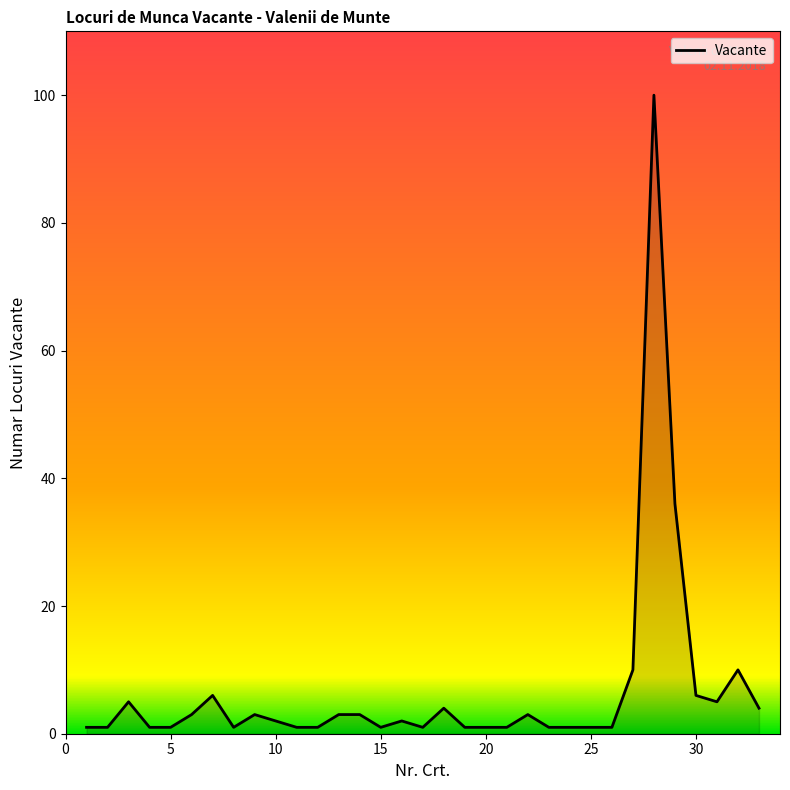

What is the difference between the maximum and minimum values?

99